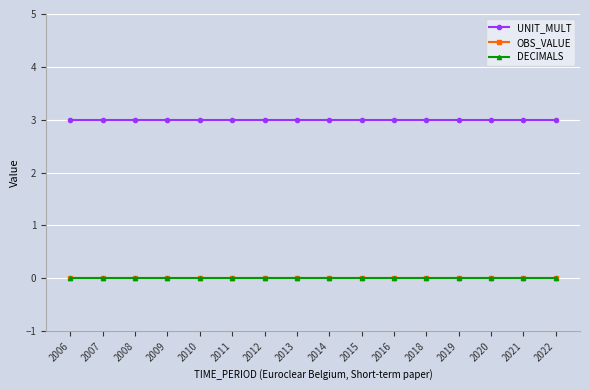

Is this an area chart (filled region under the line)?

No